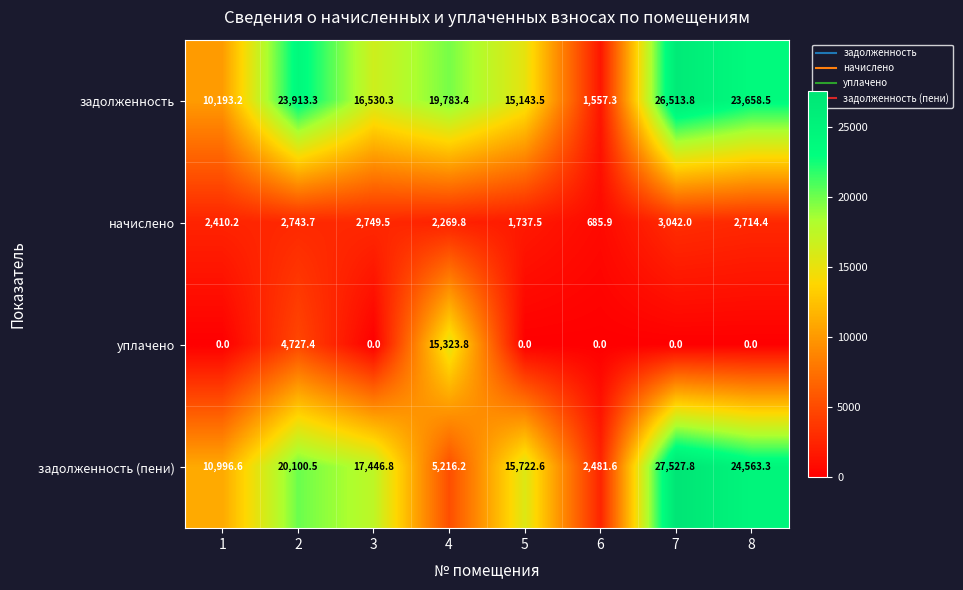

What is the approximate value of начислено at 3?

2749.5